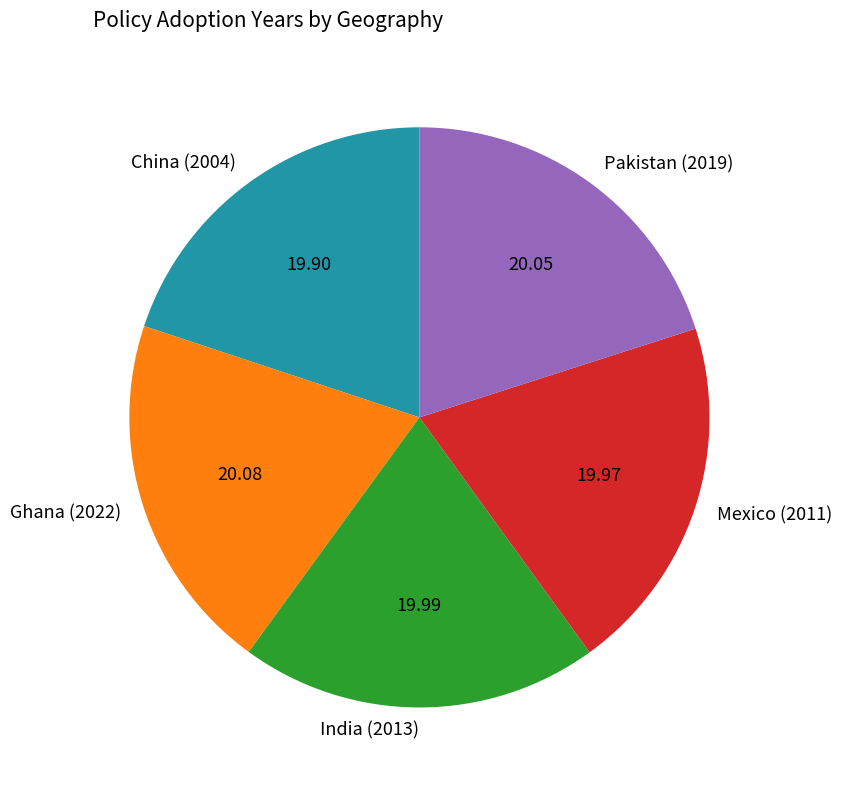

Count the number of slices in the pie.

5